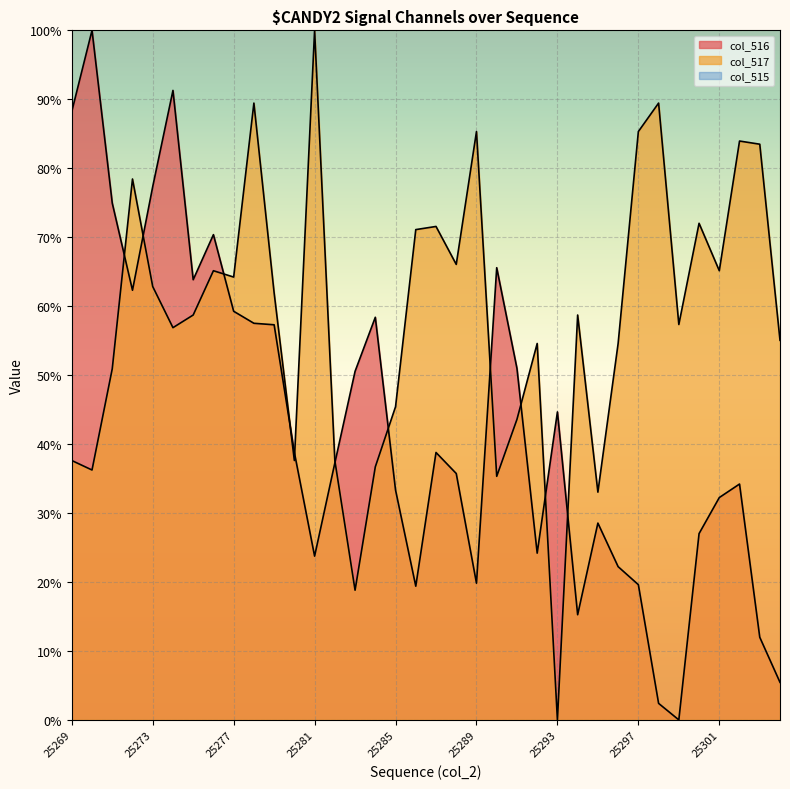

Which series ends up on top after the final intersection of col_516 and col_517?

col_517